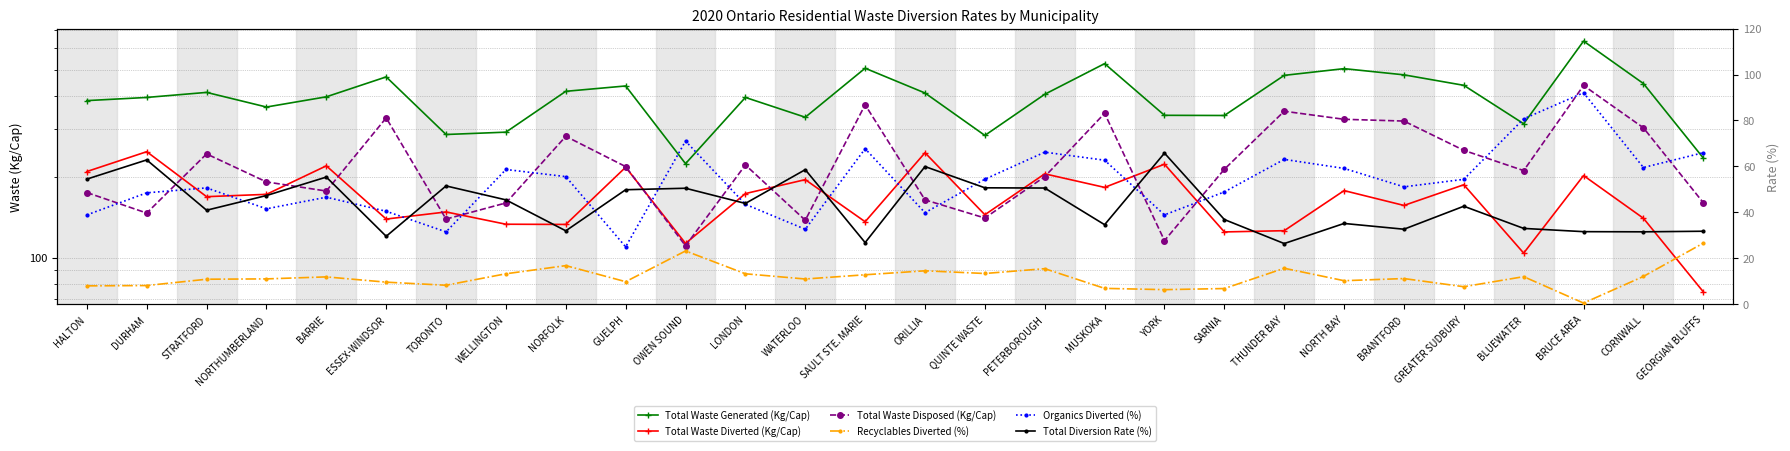

What is the spread (max minus min) of values at STRATFORD?

400.6